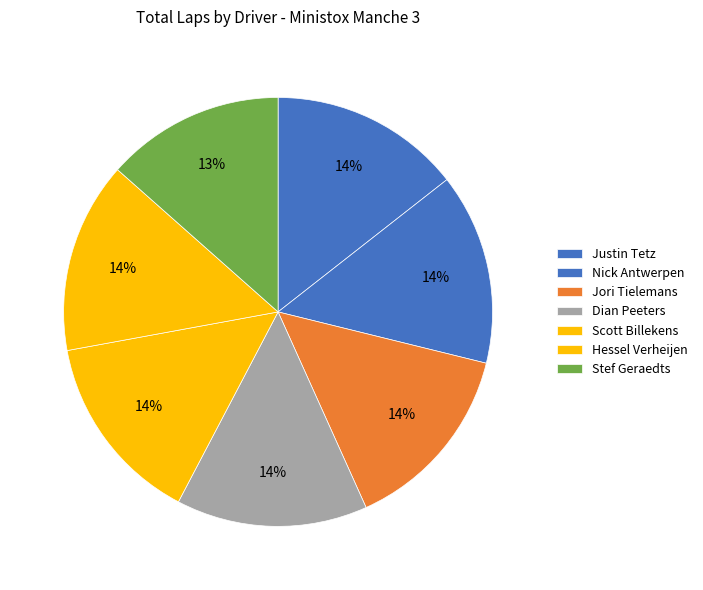

How many slices are in this pie chart?

7